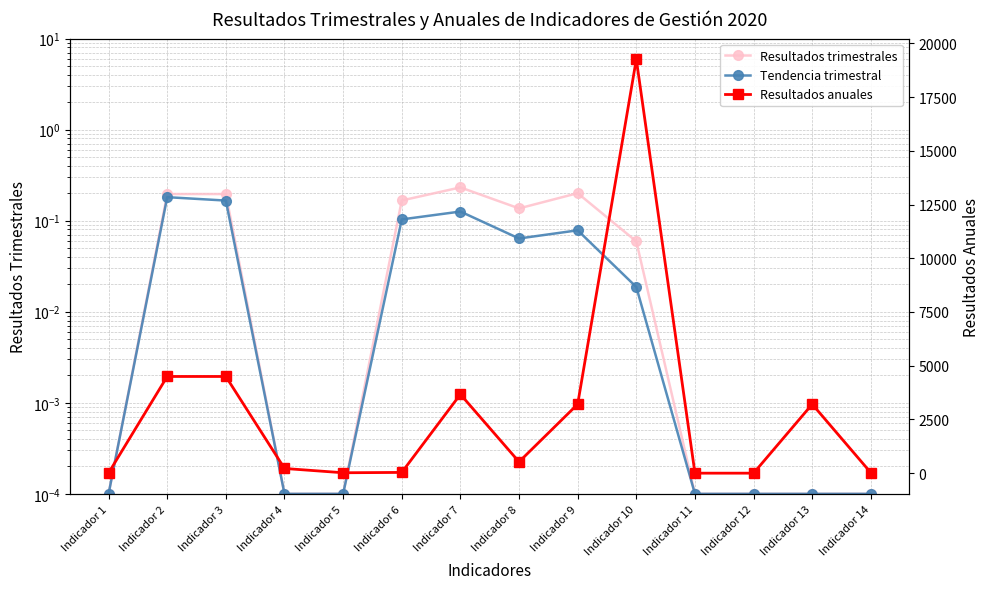

Where is the first local minimum for Resultados anuales?

Indicador 5